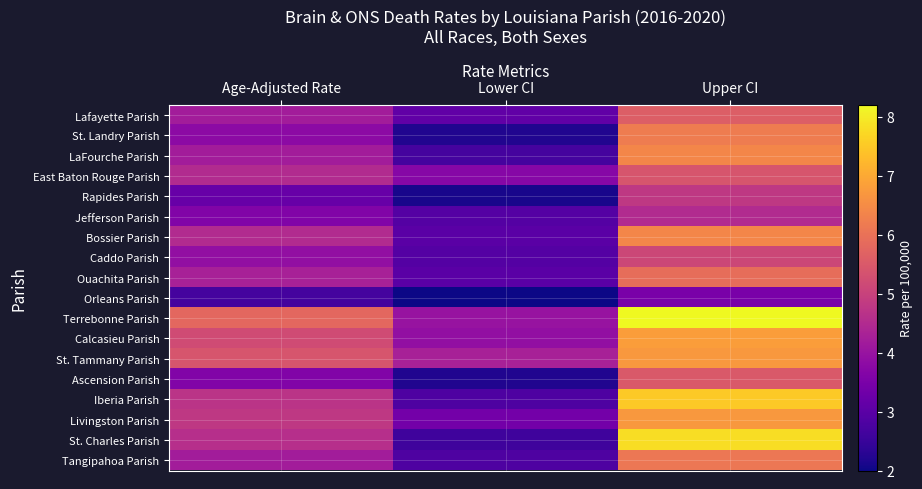

Reading left to right, list all the values displayed in this chart.

Lafayette Parish: Age-Adjusted Rate=4.2	Lower CI=3.1	Upper CI=5.6
St. Landry Parish: Age-Adjusted Rate=3.8	Lower CI=2.2	Upper CI=6.2
LaFourche Parish: Age-Adjusted Rate=4.2	Lower CI=2.7	Upper CI=6.4
East Baton Rouge Parish: Age-Adjusted Rate=4.5	Lower CI=3.7	Upper CI=5.4
Rapides Parish: Age-Adjusted Rate=3.2	Lower CI=2.1	Upper CI=4.8
Jefferson Parish: Age-Adjusted Rate=3.6	Lower CI=2.9	Upper CI=4.5
Bossier Parish: Age-Adjusted Rate=4.5	Lower CI=3.0	Upper CI=6.4
Caddo Parish: Age-Adjusted Rate=3.9	Lower CI=2.9	Upper CI=5.1
Ouachita Parish: Age-Adjusted Rate=4.3	Lower CI=3.0	Upper CI=5.9
Orleans Parish: Age-Adjusted Rate=2.7	Lower CI=2.0	Upper CI=3.5
Terrebonne Parish: Age-Adjusted Rate=5.8	Lower CI=4.0	Upper CI=8.2
Calcasieu Parish: Age-Adjusted Rate=5.2	Lower CI=3.9	Upper CI=6.8
St. Tammany Parish: Age-Adjusted Rate=5.4	Lower CI=4.3	Upper CI=6.7
Ascension Parish: Age-Adjusted Rate=3.6	Lower CI=2.2	Upper CI=5.5
Iberia Parish: Age-Adjusted Rate=4.7	Lower CI=2.8	Upper CI=7.5
Livingston Parish: Age-Adjusted Rate=4.8	Lower CI=3.4	Upper CI=6.7
St. Charles Parish: Age-Adjusted Rate=4.6	Lower CI=2.6	Upper CI=7.8
Tangipahoa Parish: Age-Adjusted Rate=4.2	Lower CI=2.8	Upper CI=6.1